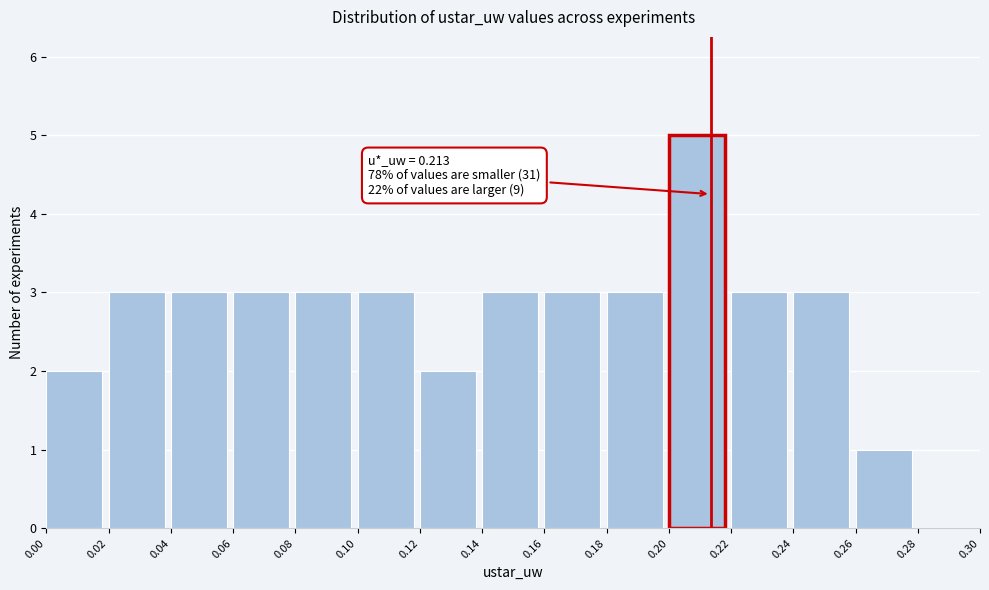

Over which range of the x-axis is the bar tallest?

0.20 to 0.22